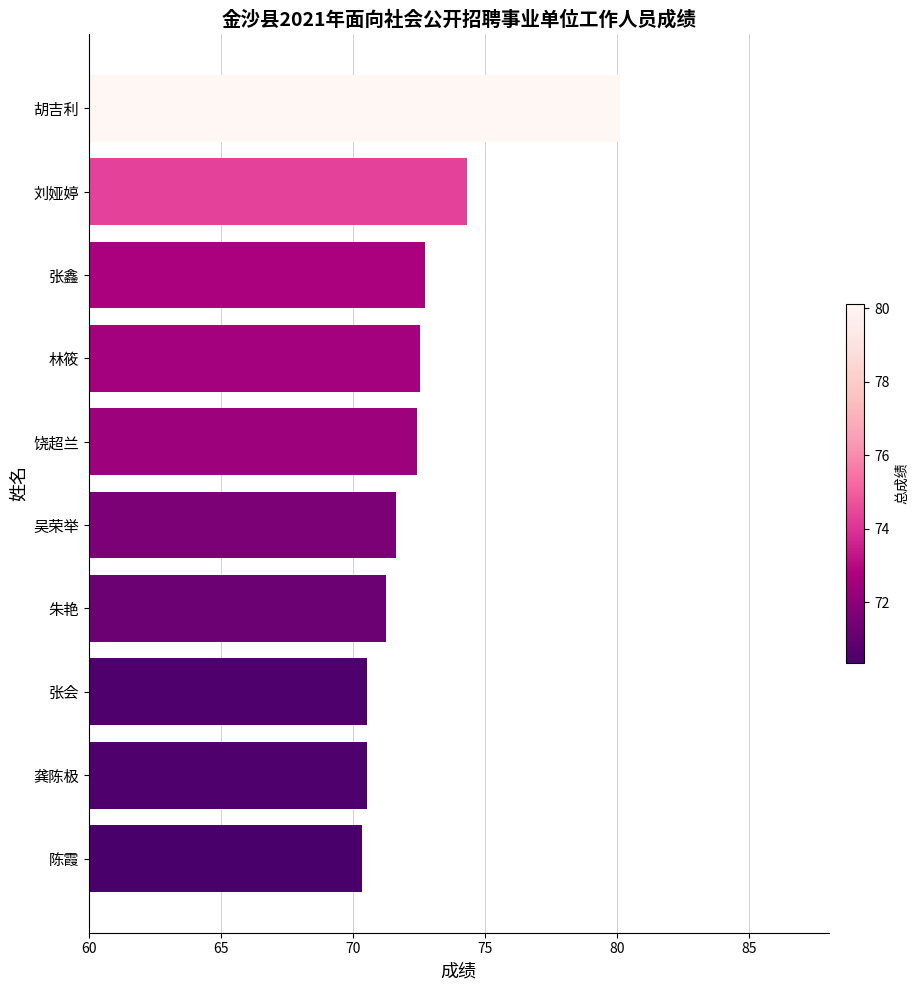

What is the difference between the second highest and minimum values?

4.0